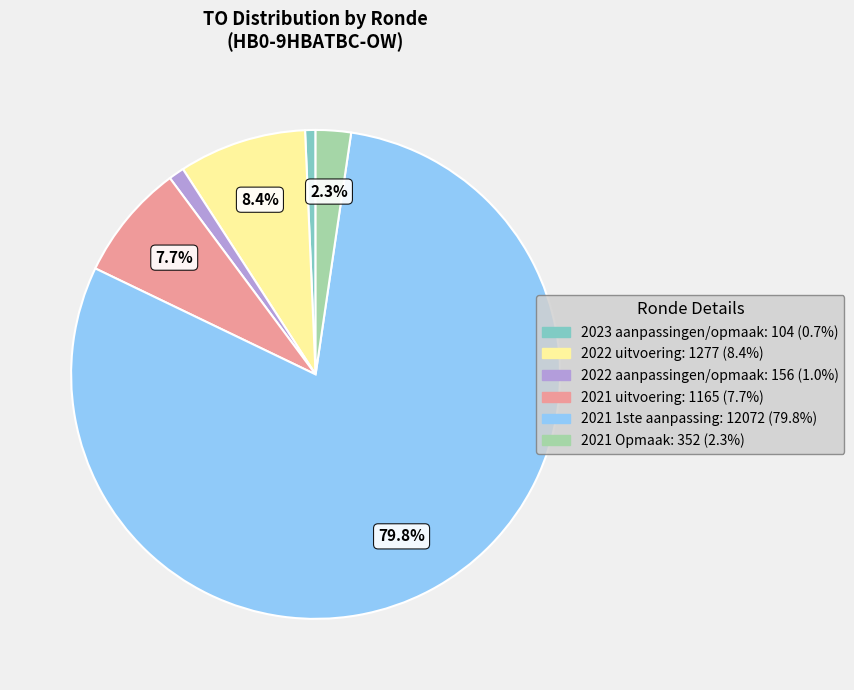

Is there a majority slice in this chart?

Yes